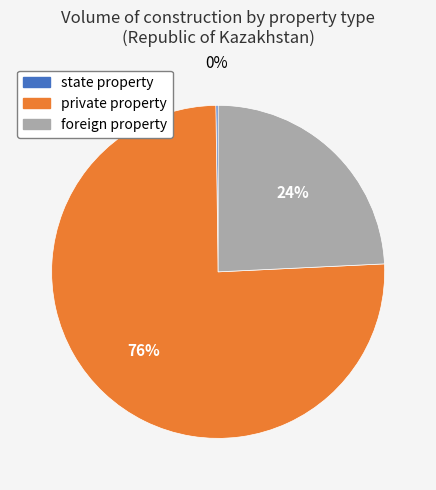

Is it true that foreign property is 33% of the pie?

False